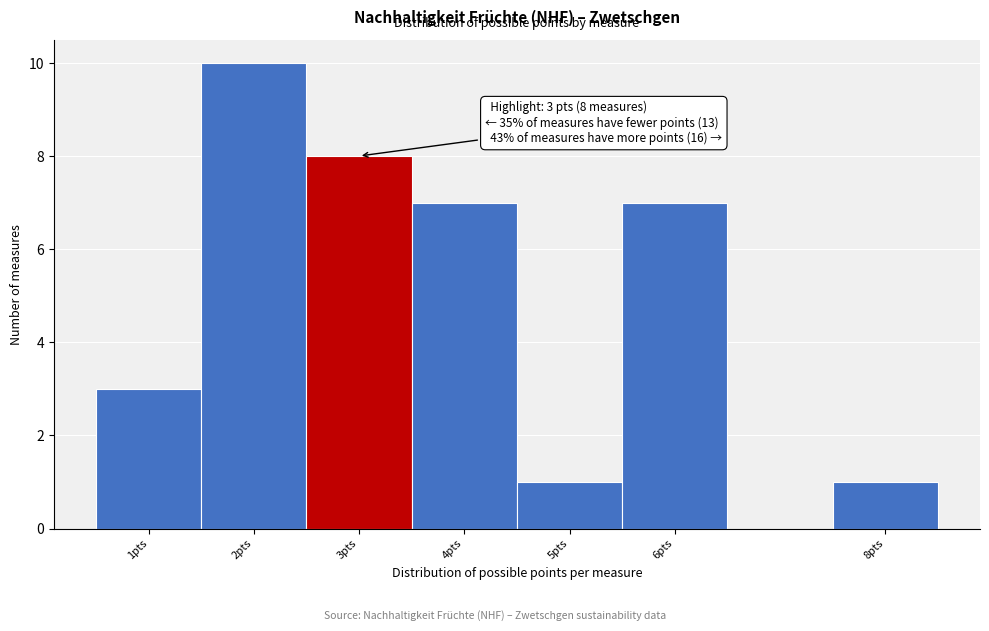

Over which range of the x-axis is the bar tallest?

1.5 to 2.5